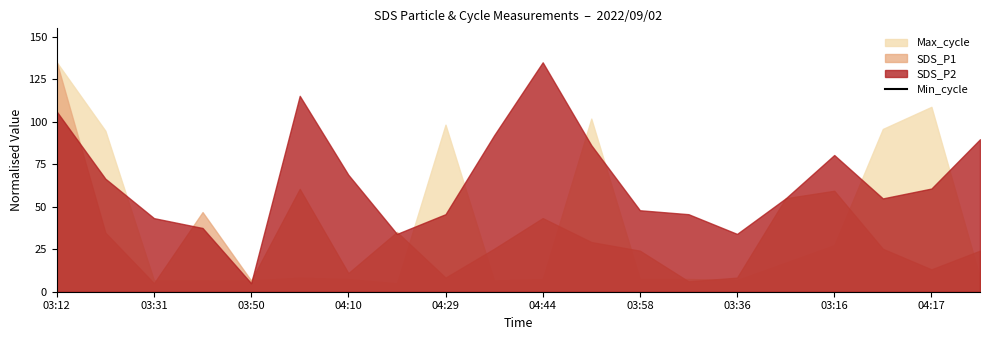

What position from the left is 04:44?

6